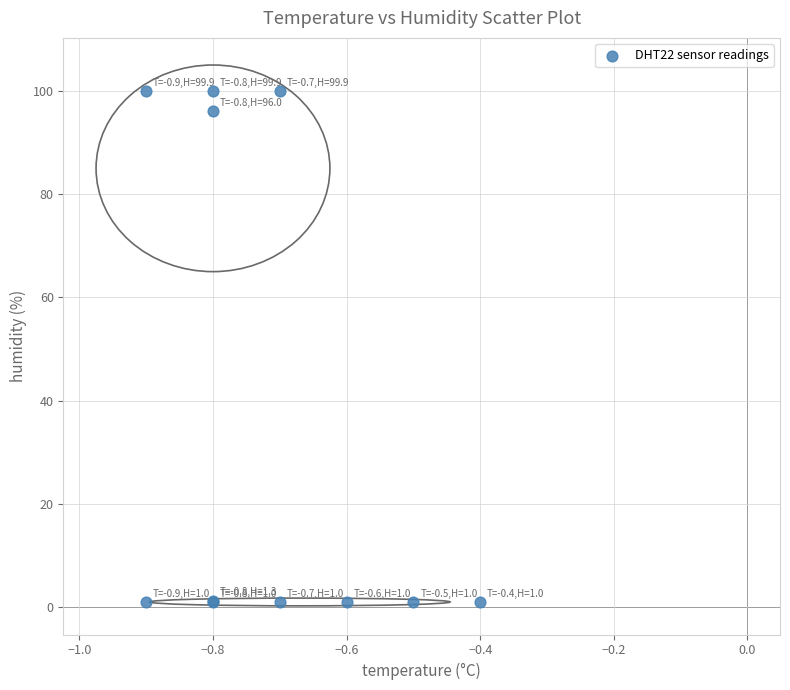

What Y value in the scatter plot is closest to 50?

96.0